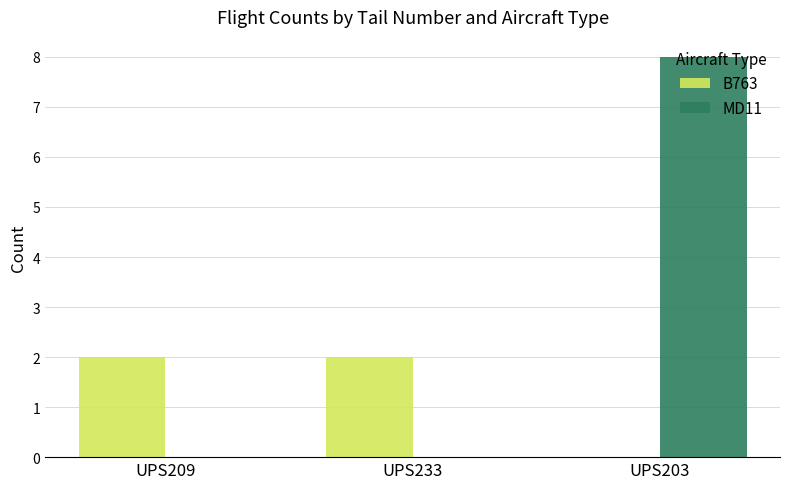

At which category is the sum across all series the highest?

UPS203